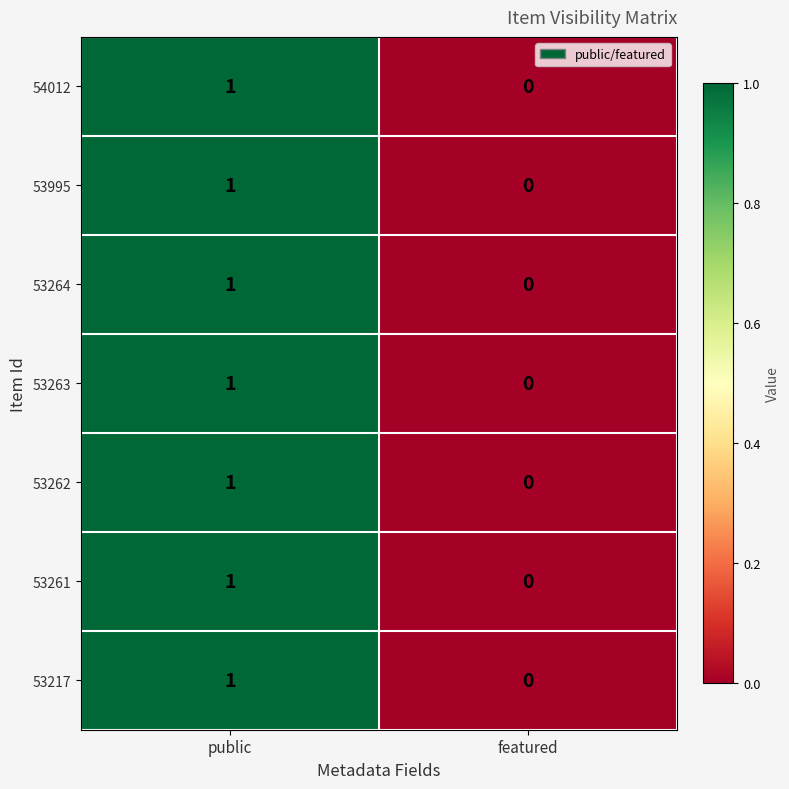

Reading left to right, extract all data points from this chart.

54012: public=1	featured=0
53995: public=1	featured=0
53264: public=1	featured=0
53263: public=1	featured=0
53262: public=1	featured=0
53261: public=1	featured=0
53217: public=1	featured=0